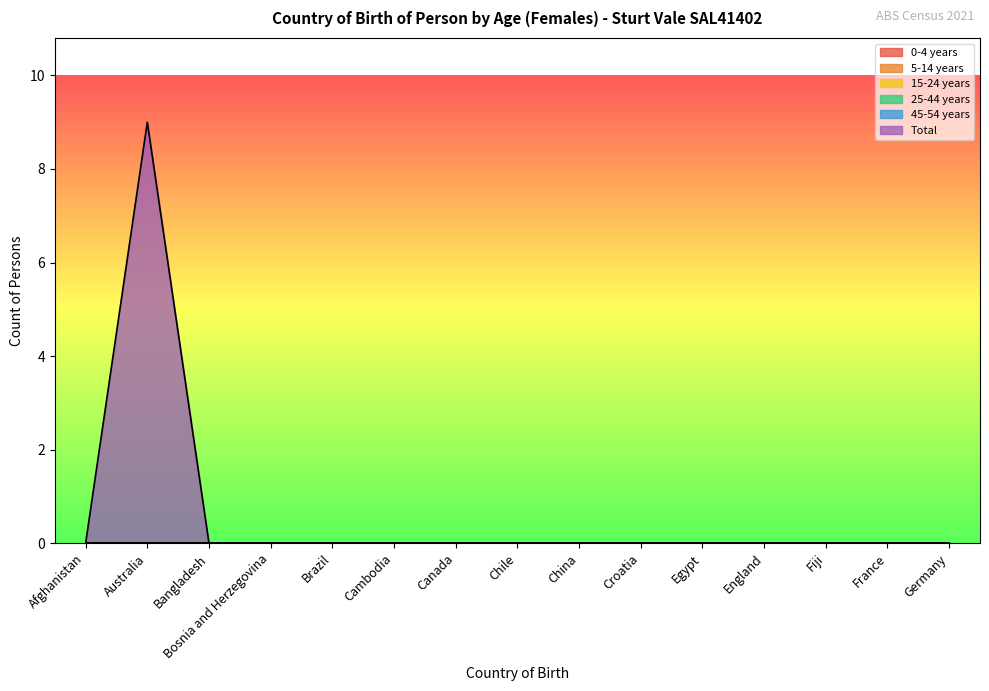

Is the value of 25-44 years at Australia greater than the value of 5-14 years at Germany?

No